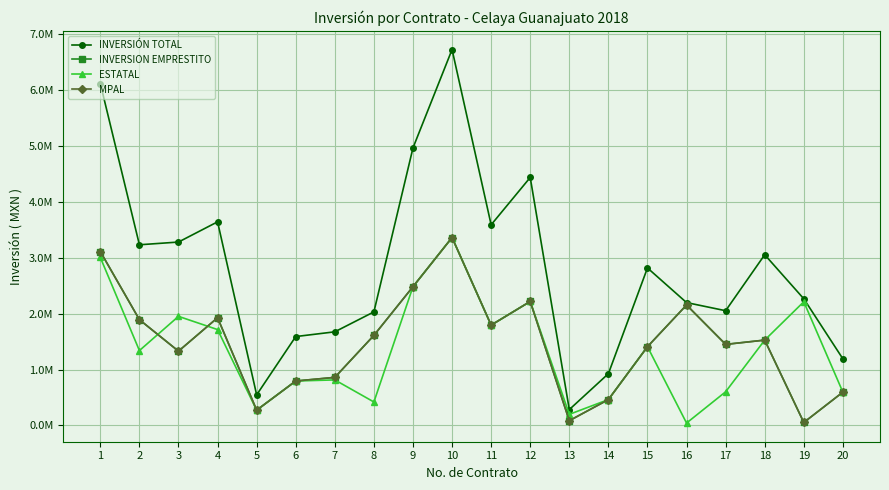

At how many categories does at least one series exceed 6375515?

1